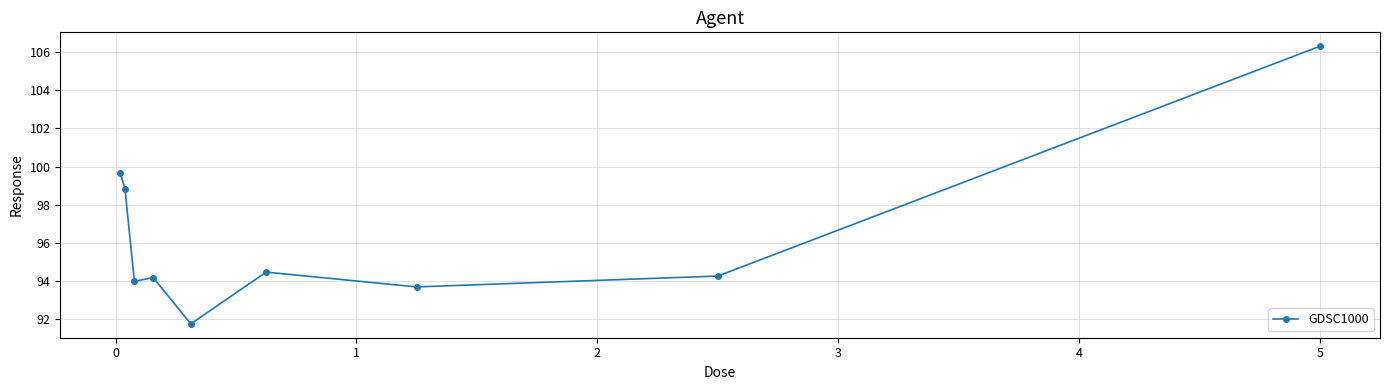

What is the greatest value displayed?

106.3